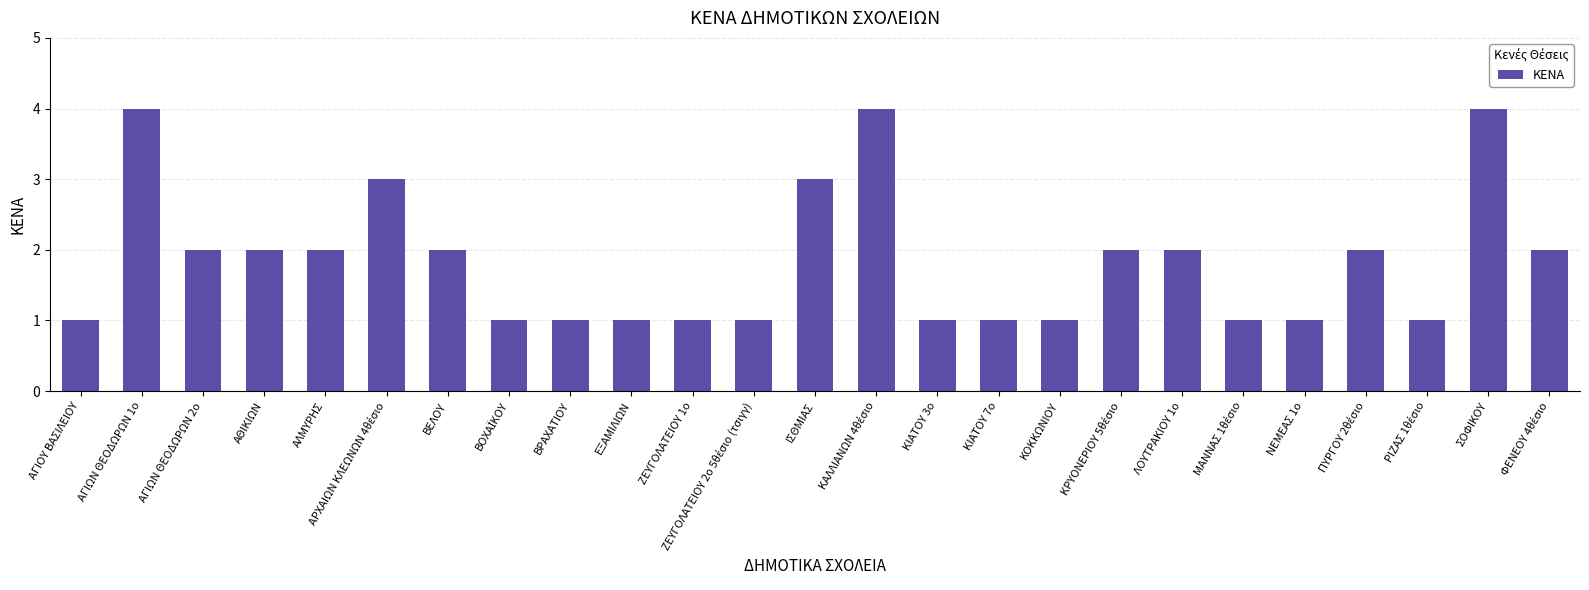

Does the chart contain any negative values?

No